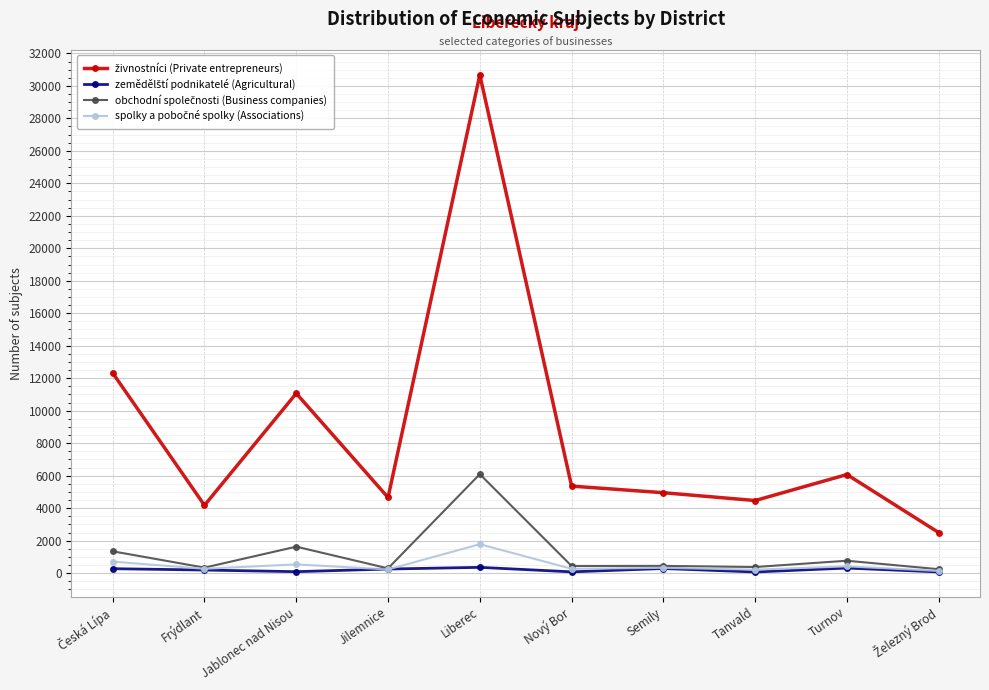

How many categories are shown in the chart?

10